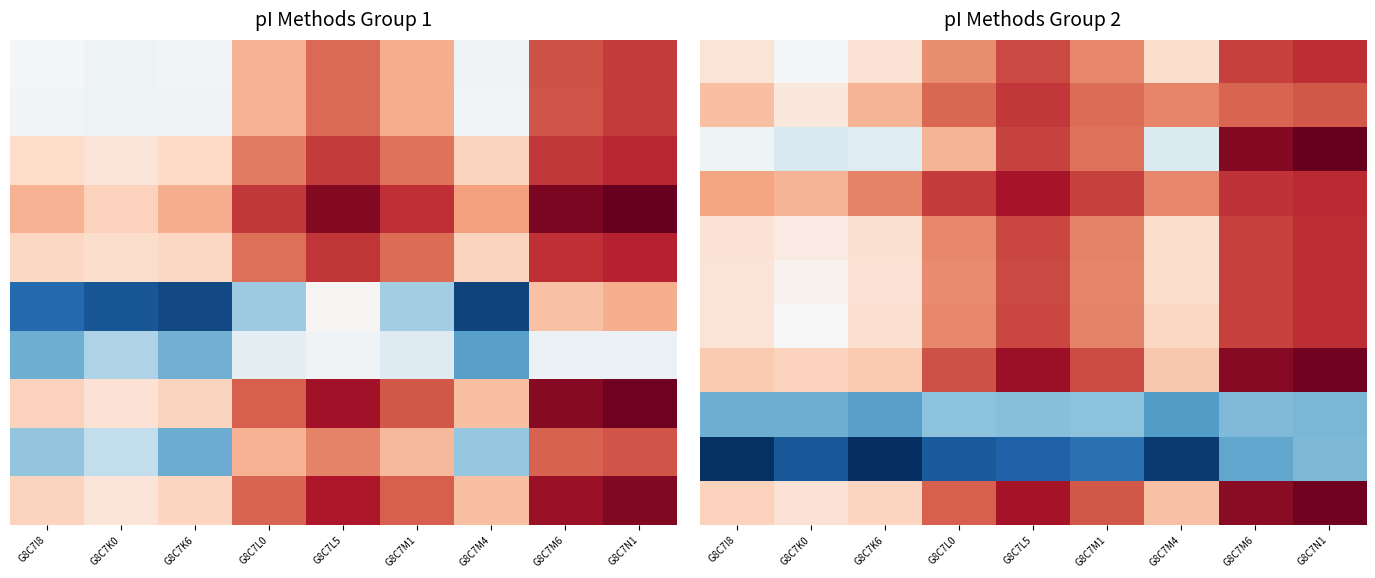

Between G8C7K0 and G8C7N1, which is larger?

G8C7N1